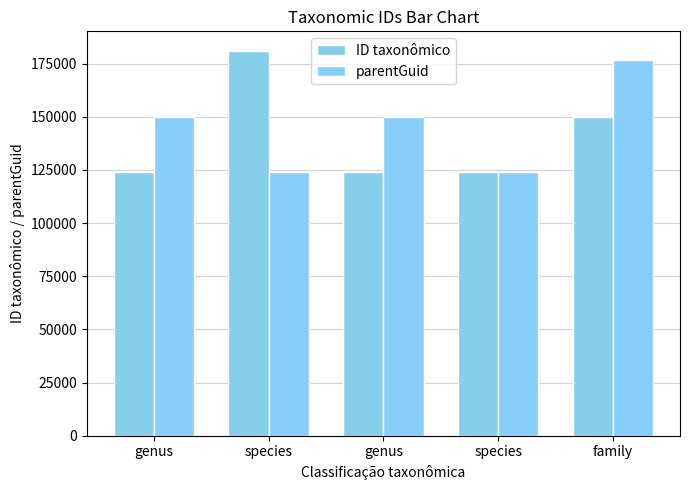

Read the parentGuid value at genus, to the nearest 10.

149740